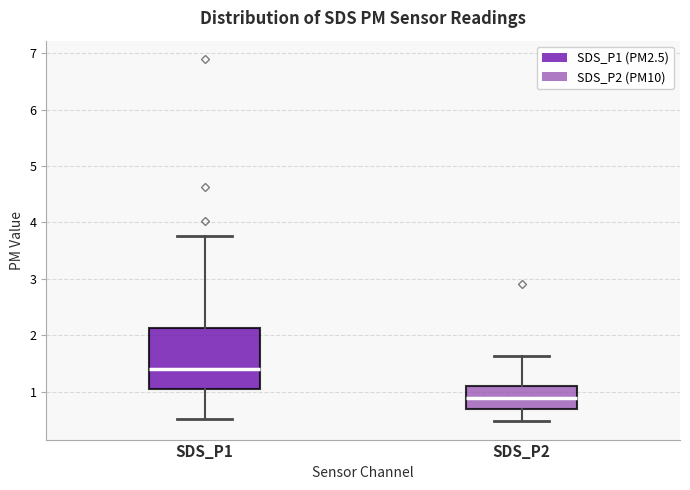

Which box is the tallest, from its lower edge to its upper edge?

SDS_P1